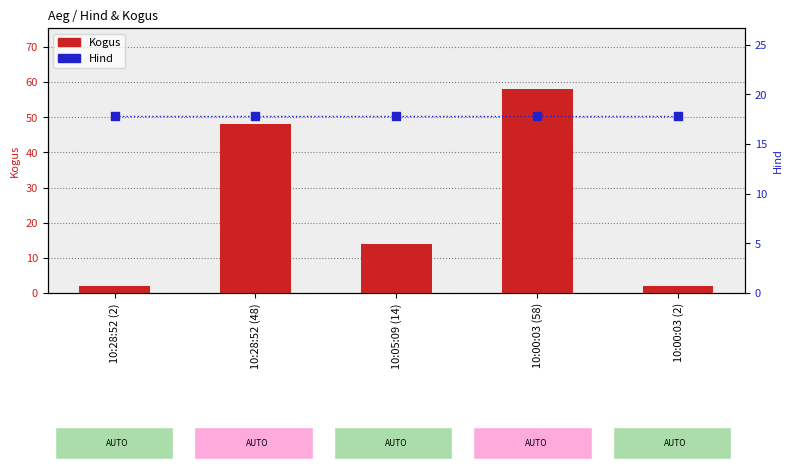

Which series contains the highest Y value?

Kogus